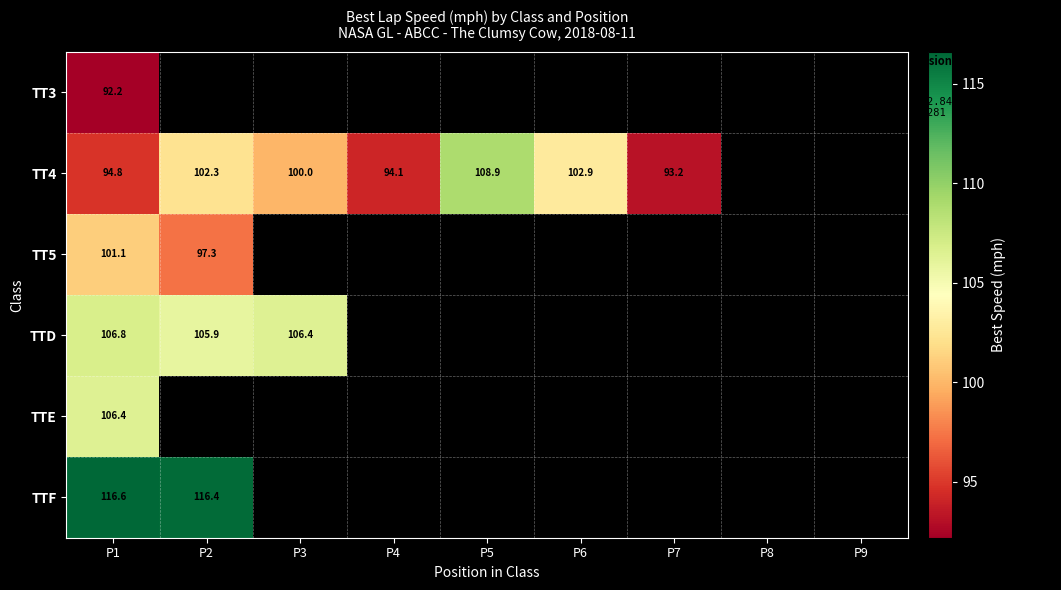

At how many categories does at least one series exceed 100?

5